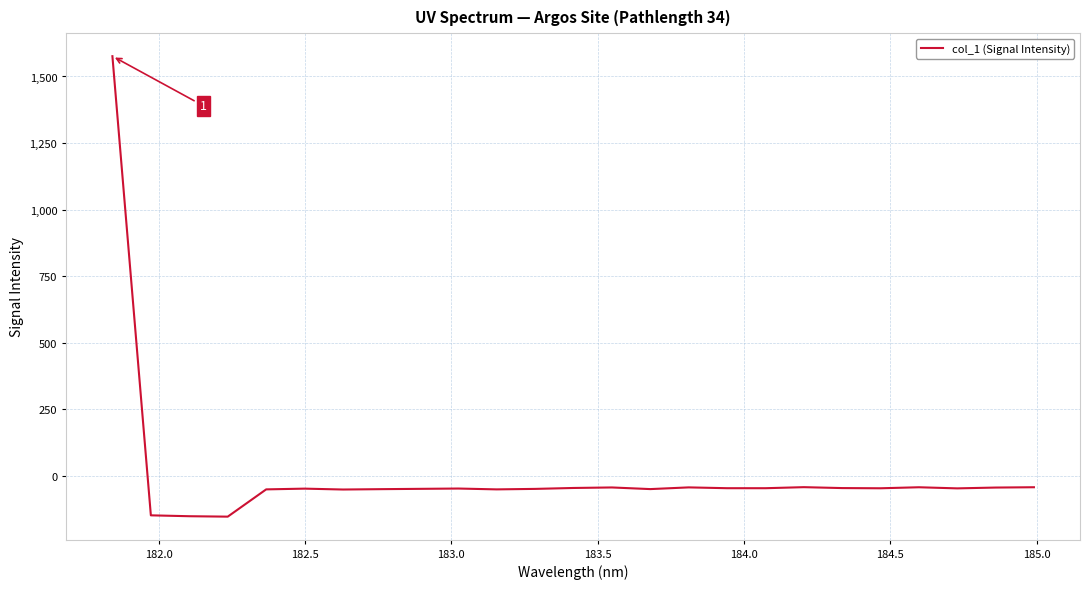

What is the greatest value displayed?

1576.2